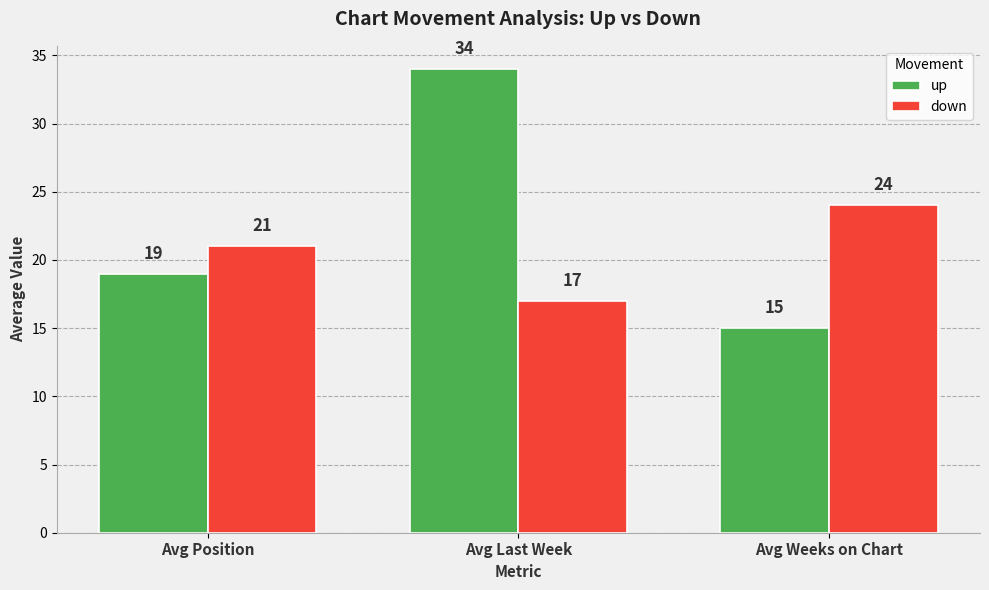

Which category has the highest value across all series?

Avg Last Week